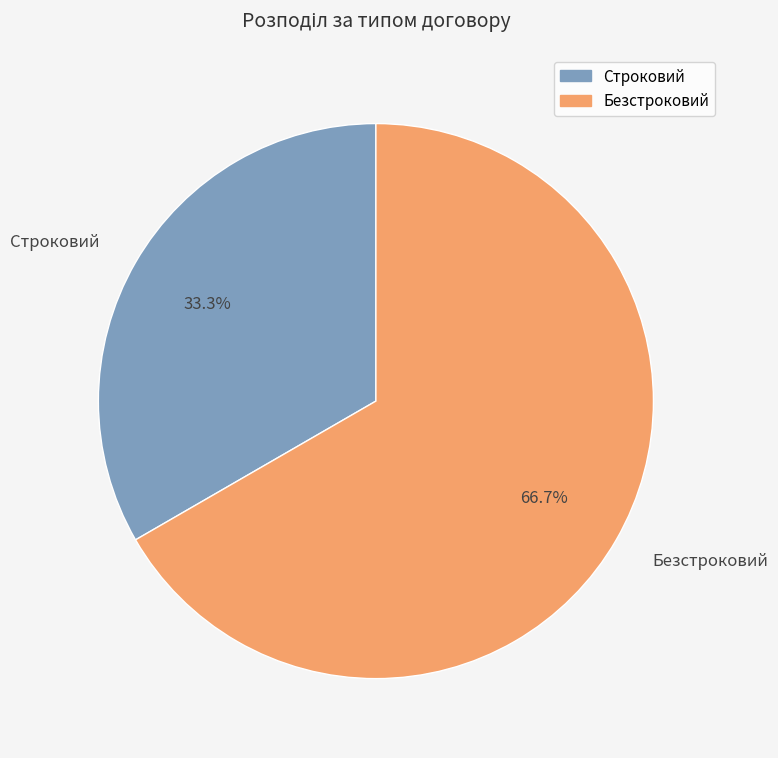

Between Безстроковий and Строковий, which is larger?

Безстроковий